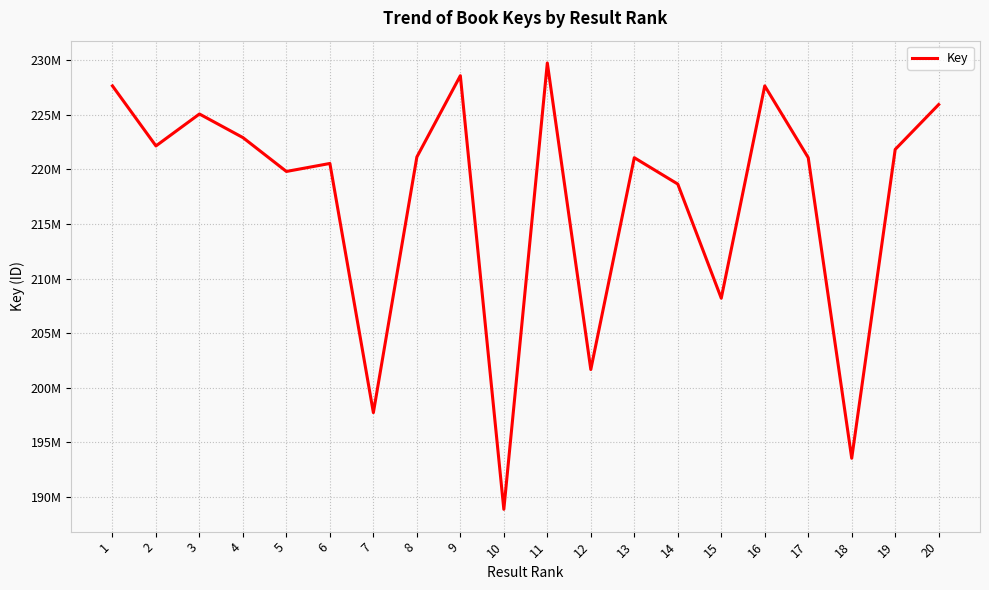

Reading left to right, list all the values displayed in this chart.

227640740	222143602	225067470	222907118	219804439	220536919	197717072	221129879	228574181	188863487	229739330	201666351	221065550	218650809	208197795	227640867	221065977	193538701	221824952	225932994